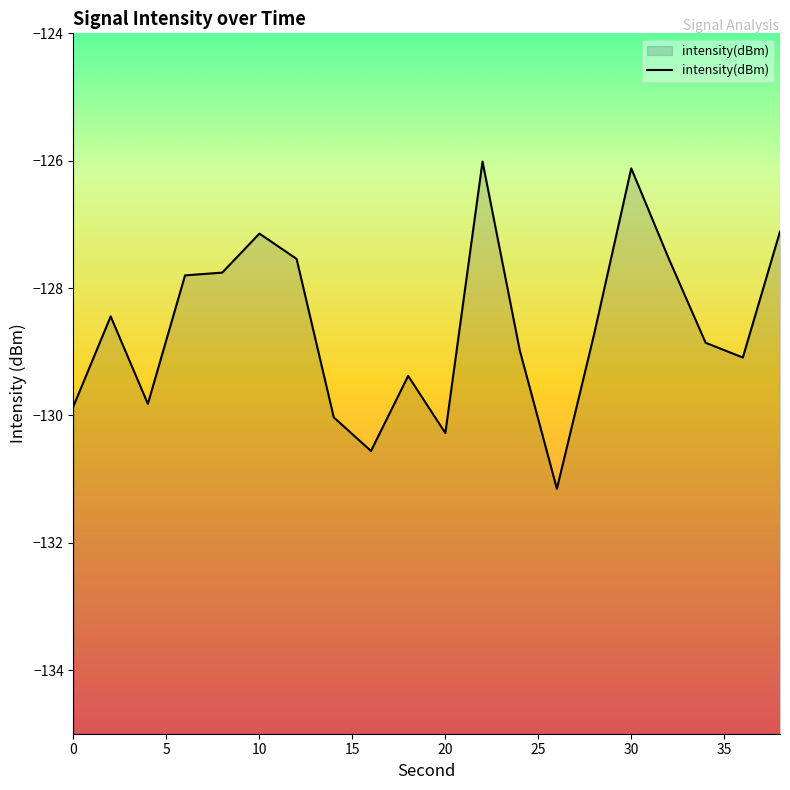

What is the maximum value shown in the chart?

-126.0